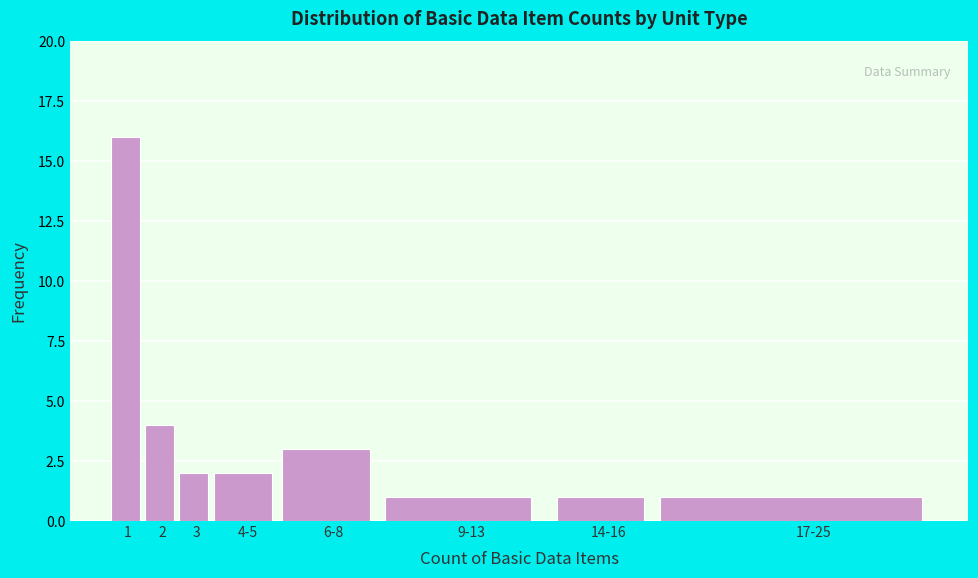

Reading left to right, what are all the values shown in this chart?

16	4	2	2	3	1	1	1